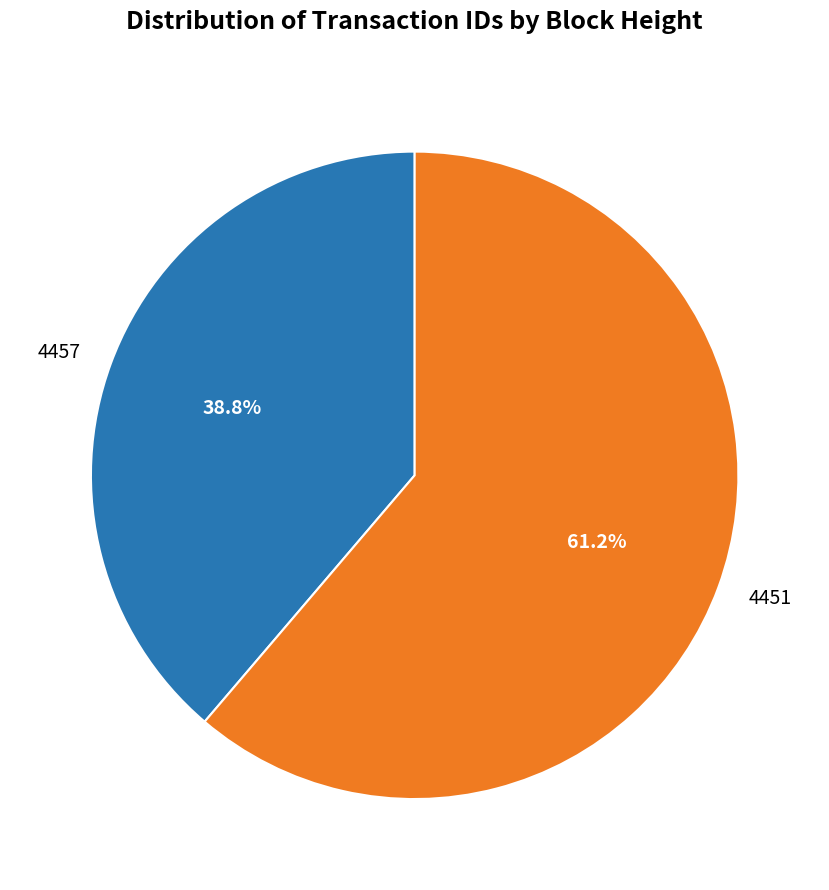

Which category has the biggest portion of the pie?

4451